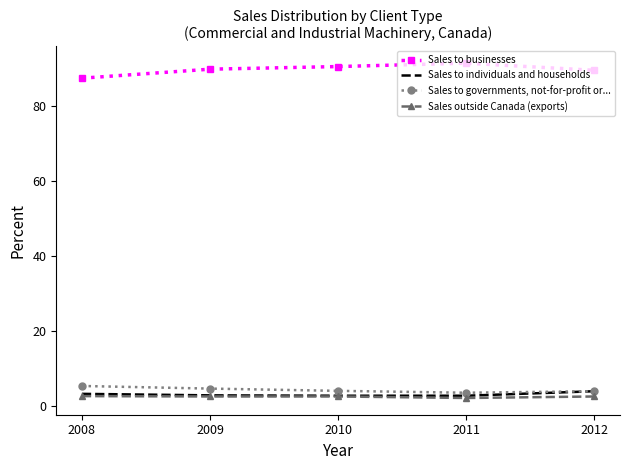

What is the greatest value displayed?

91.4